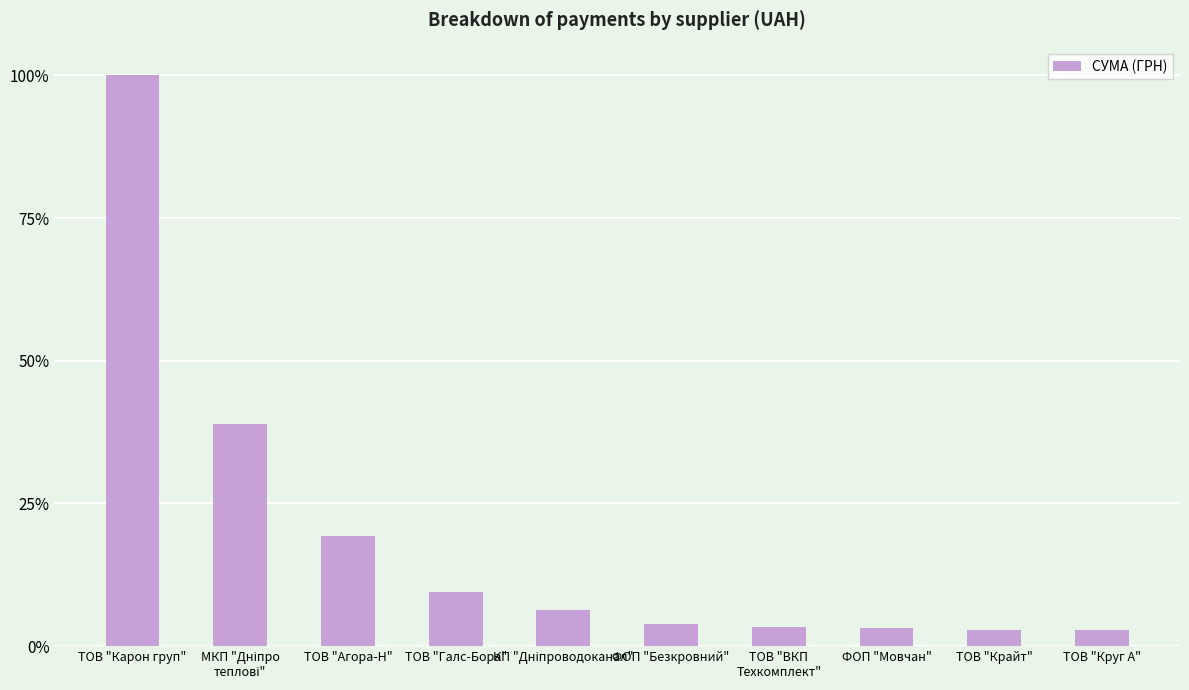

Does the chart contain any negative values?

No